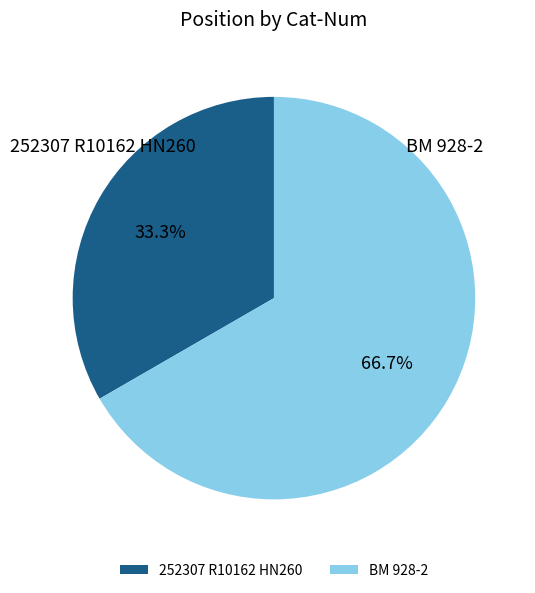

Do BM 928-2 and 252307 R10162 HN260 together represent more than half of the pie?

Yes